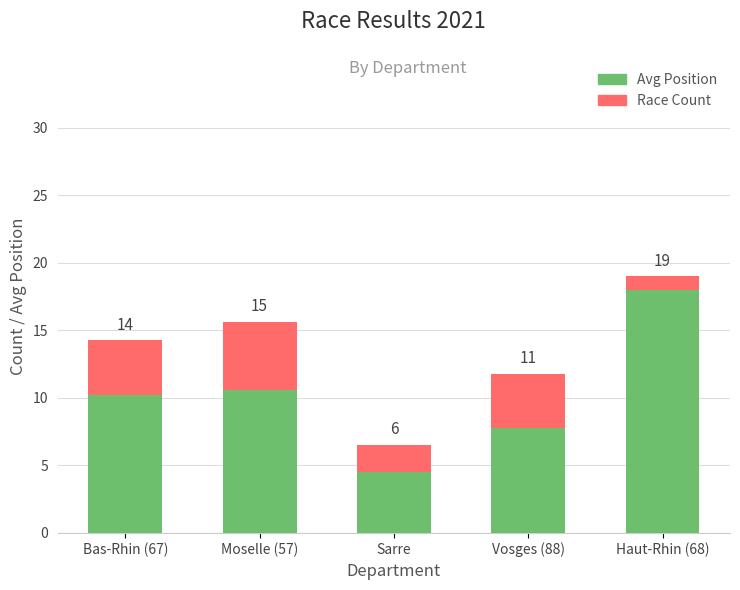

Does the chart contain any negative values?

No